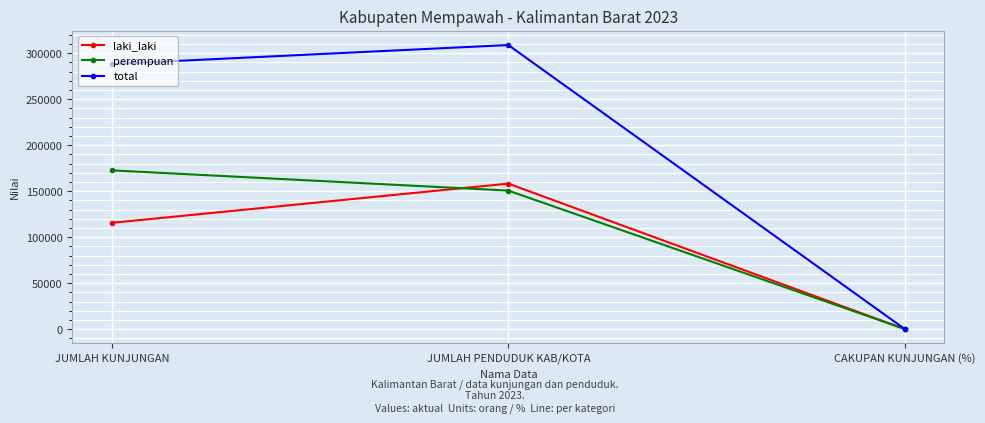

What are all the series names shown in the legend?

laki_laki, perempuan, total